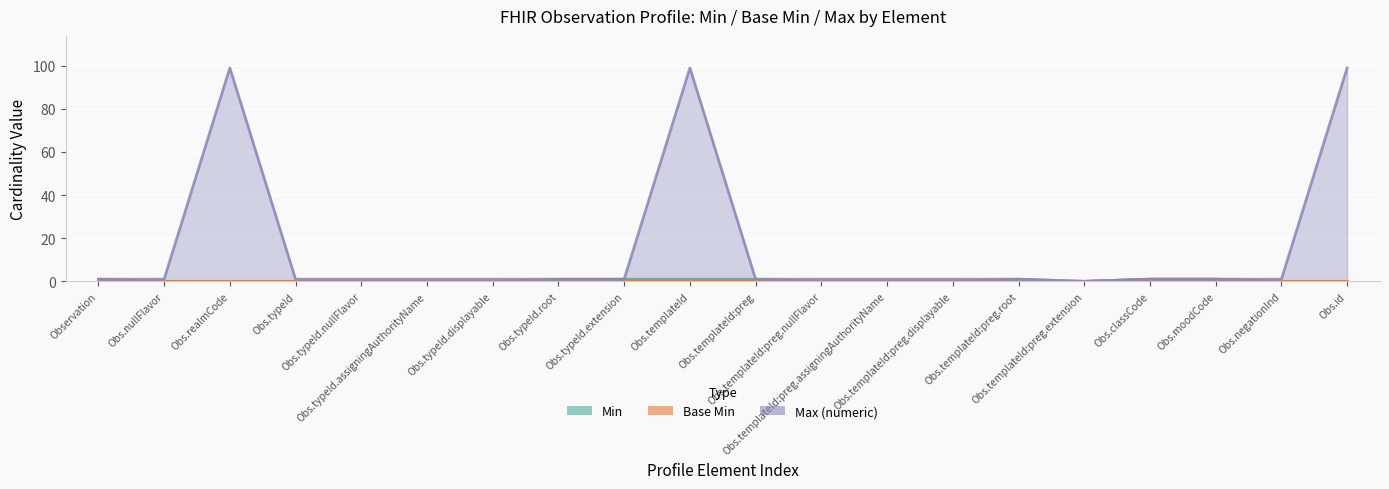

What is the total value across all series at Obs.templateId:preg.nullFlavor?

1